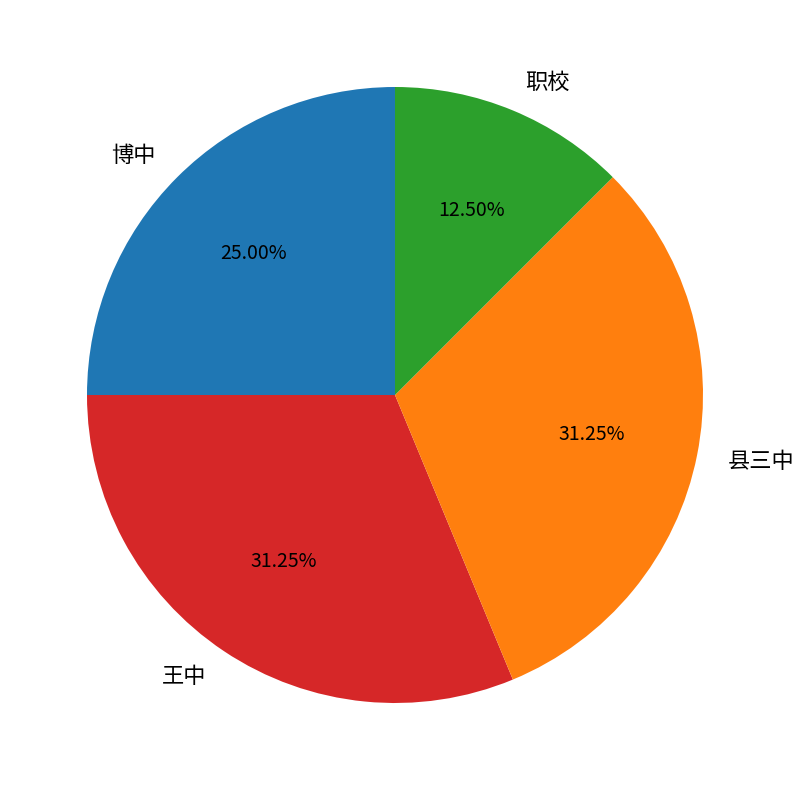

True or false: 博中 accounts for 25% of the total.

True